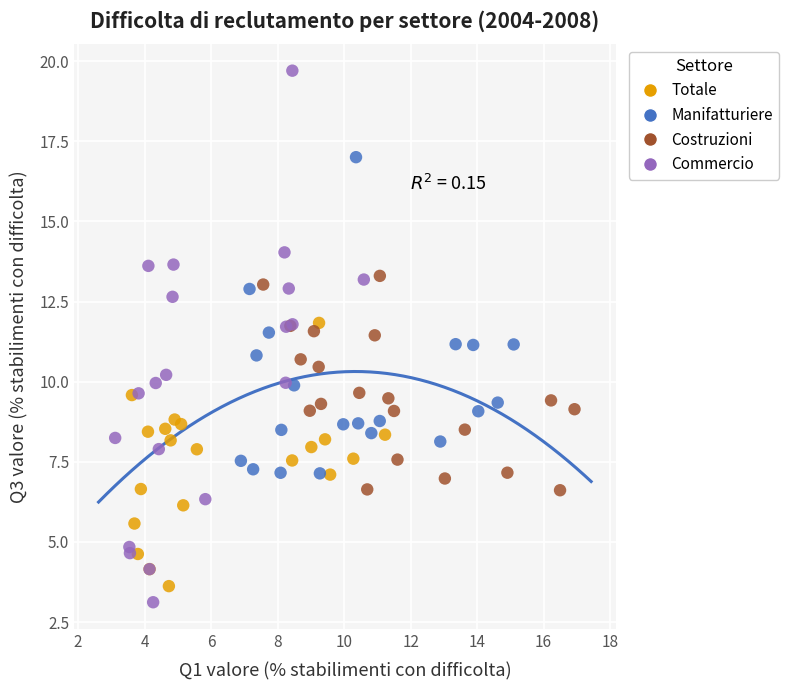

Which series has the widest spread of Y values?

Commercio